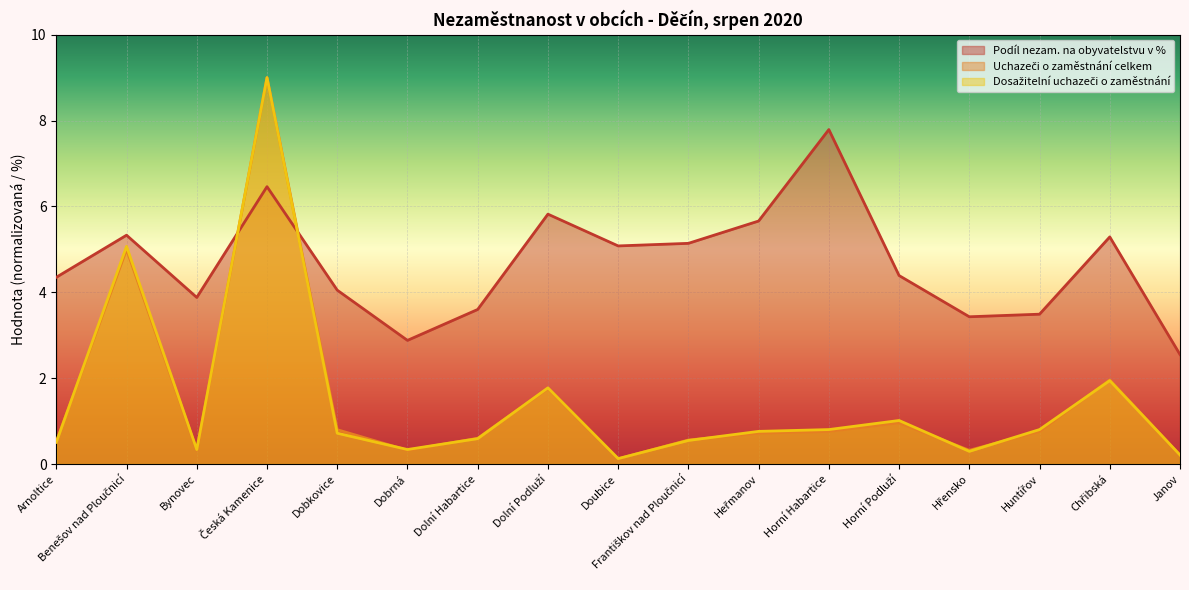

Where is the first local maximum for Dosažitelní uchazeči o zaměstnání?

Benešov nad Ploučnicí